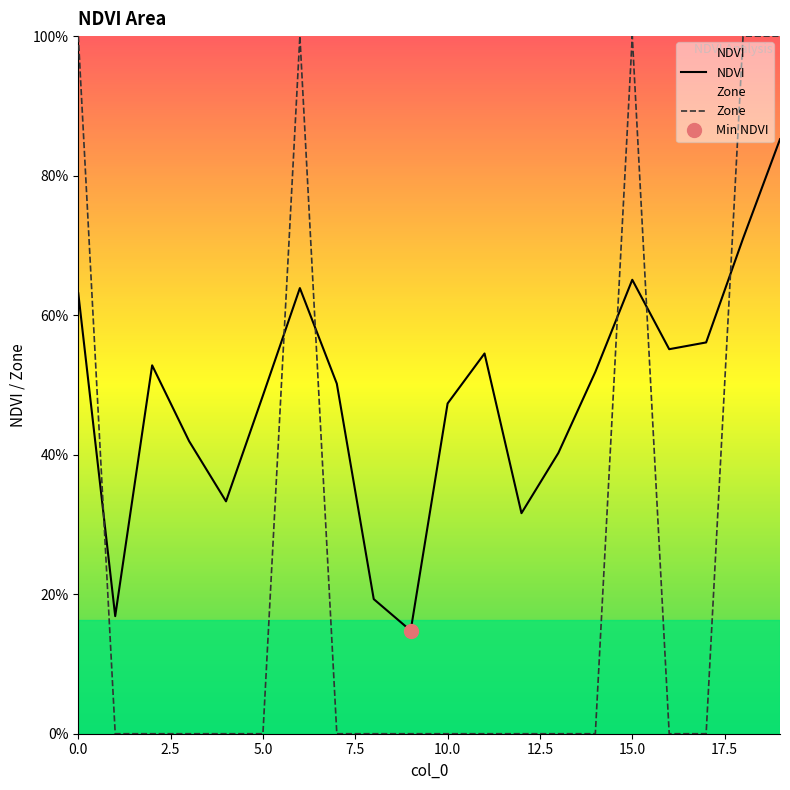

At which category is the sum across all series the highest?

19